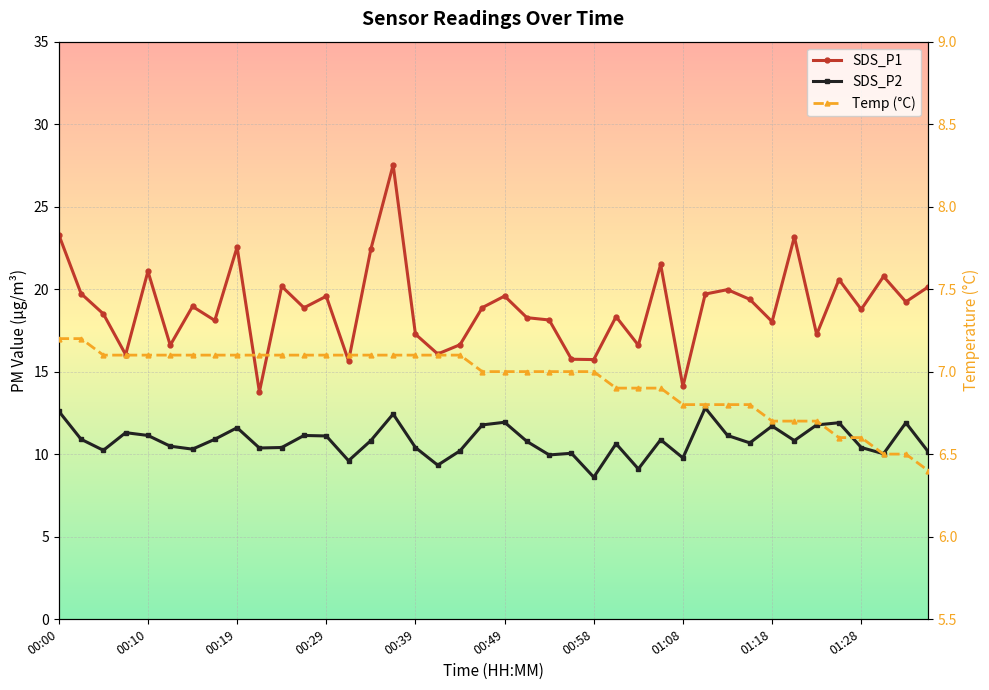

What is the sum of the SDS_P1 values at 25 and 16?

35.6